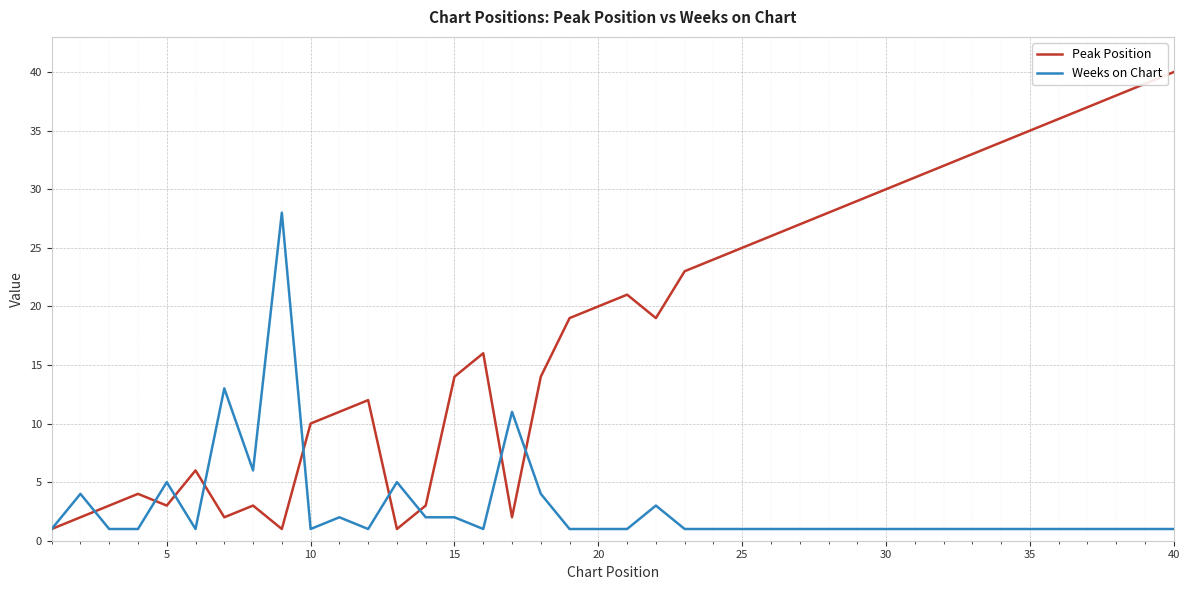

Which series has the largest total across all categories?

Peak Position